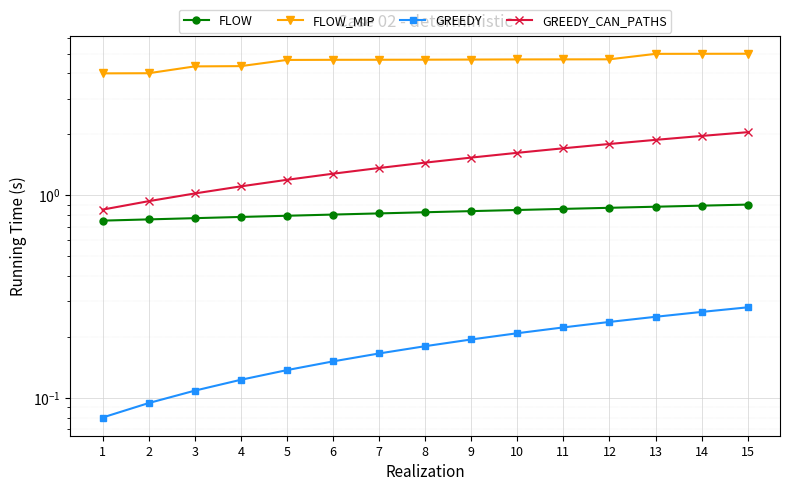

Does the chart display data point markers on the line(s)?

Yes